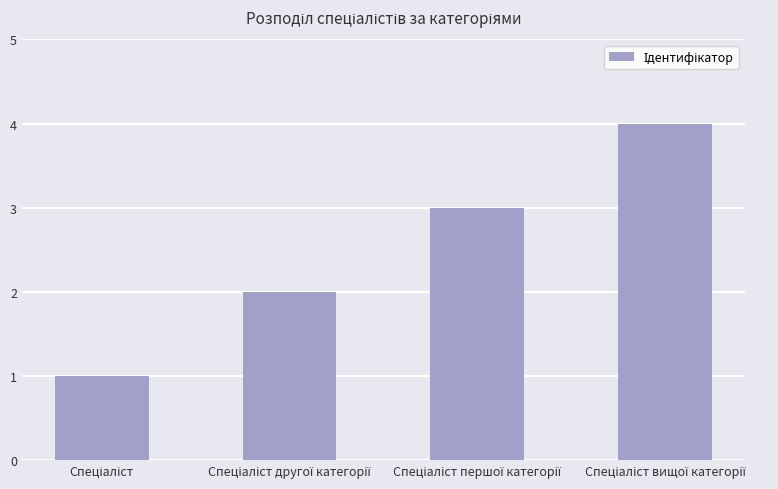

What is the maximum value shown in the chart?

4